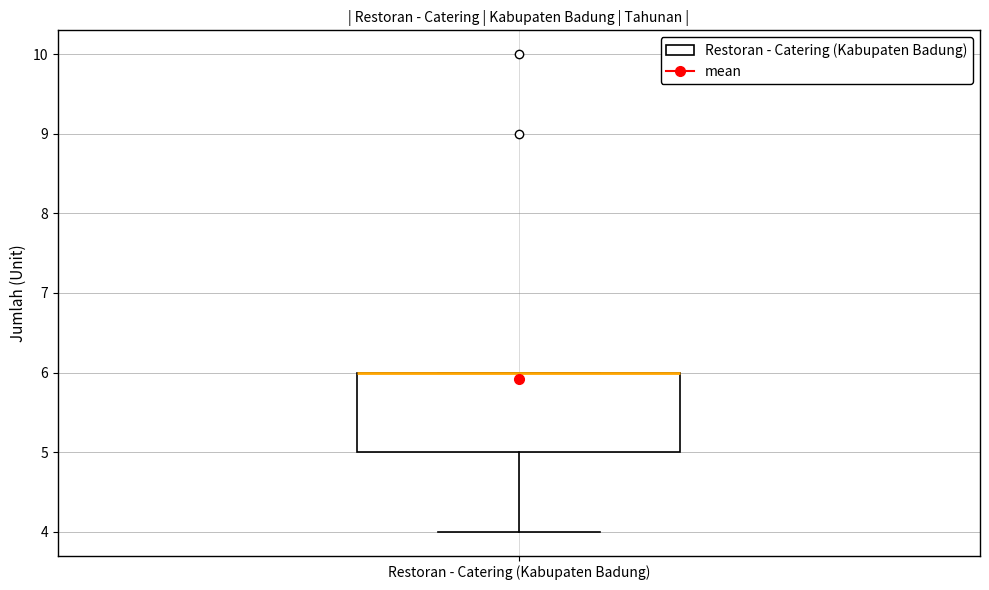

Read this box plot against the y-axis: the position of the median line, the range covered by the box, and the ends of both whiskers. The values are not printed on the chart, so give them approximately, as read against the axis.

median 6 (drawn on the box's upper edge), box 5 to 6, whiskers 4 to 6